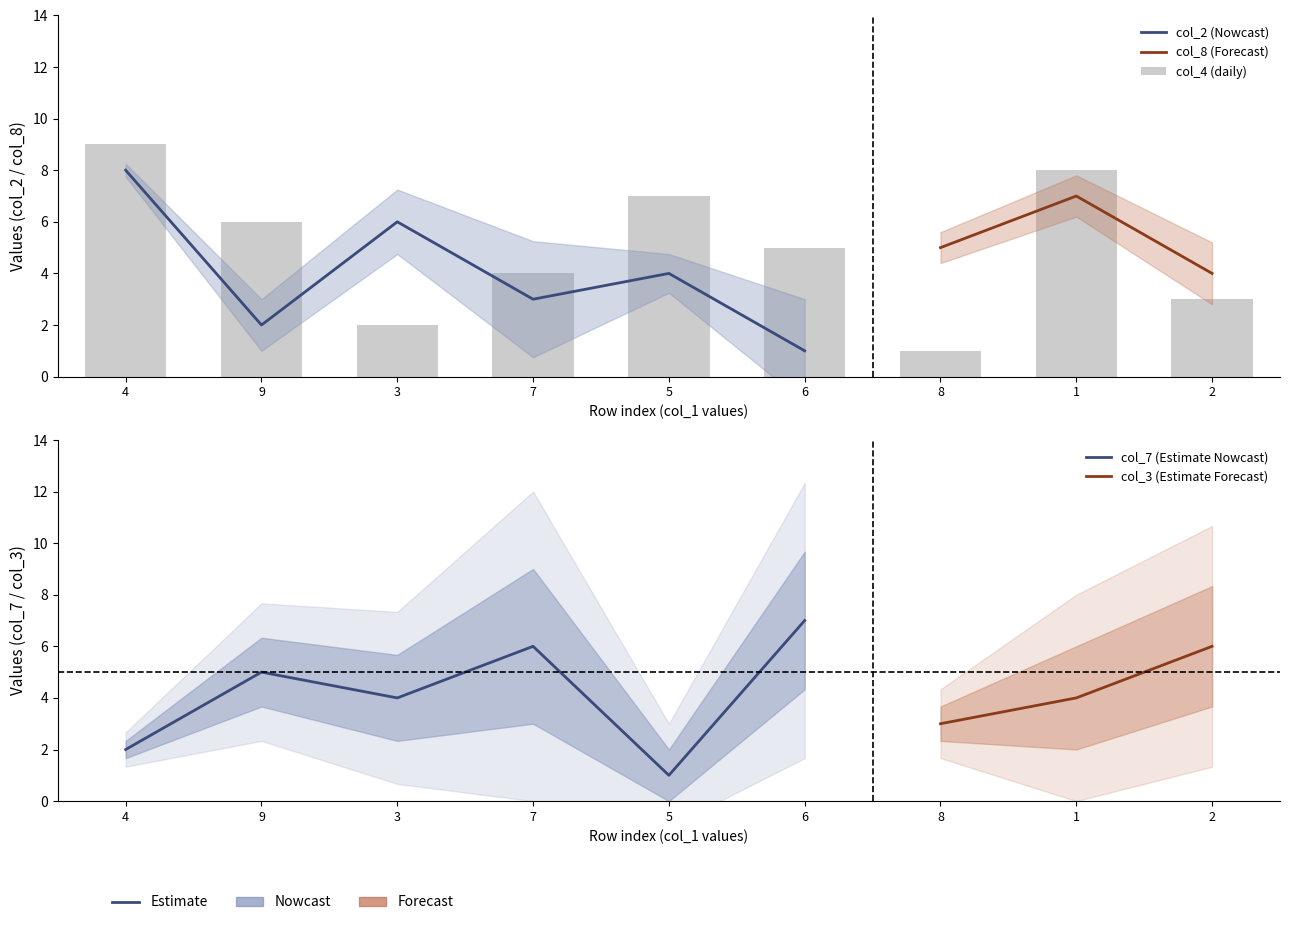

What value does the col_8 series have at 1?

7